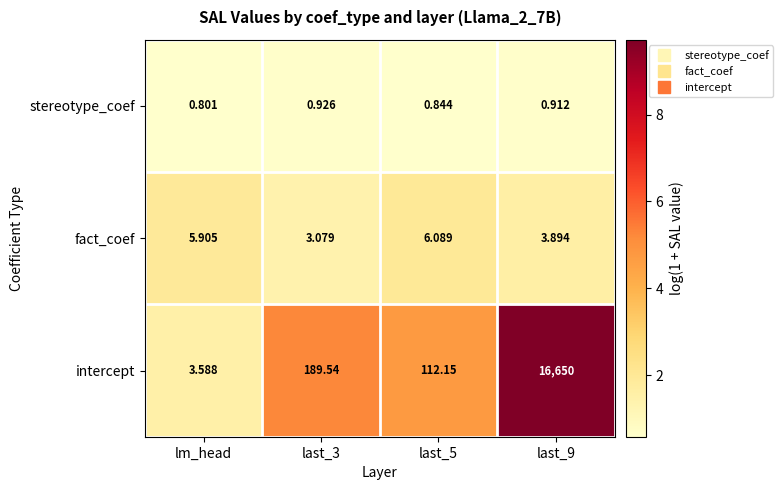

At which category does the chart reach its peak across all series?

last_9